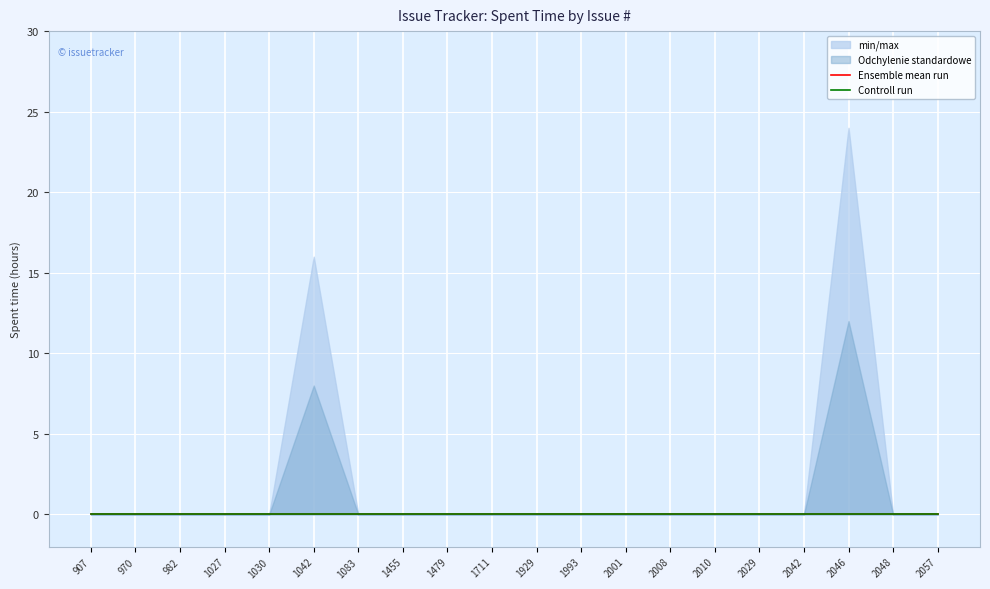

Rank the series by their maximum value, from lowest to highest.

min/max_low, Ensemble mean run, Controll run, Odchylenie standardowe_low, Odchylenie standardowe_high, min/max_high